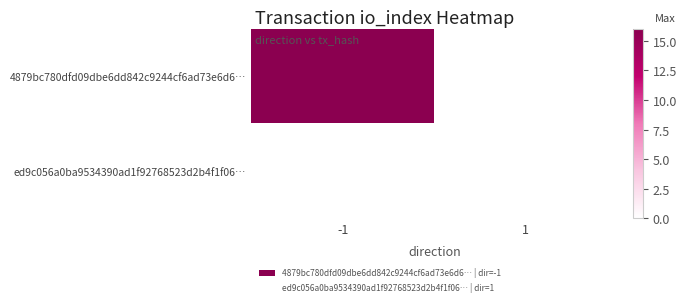

What is the maximum value for 4879bc780dfd09dbe6dd842c9244cf6ad73e6d6…?

16.0